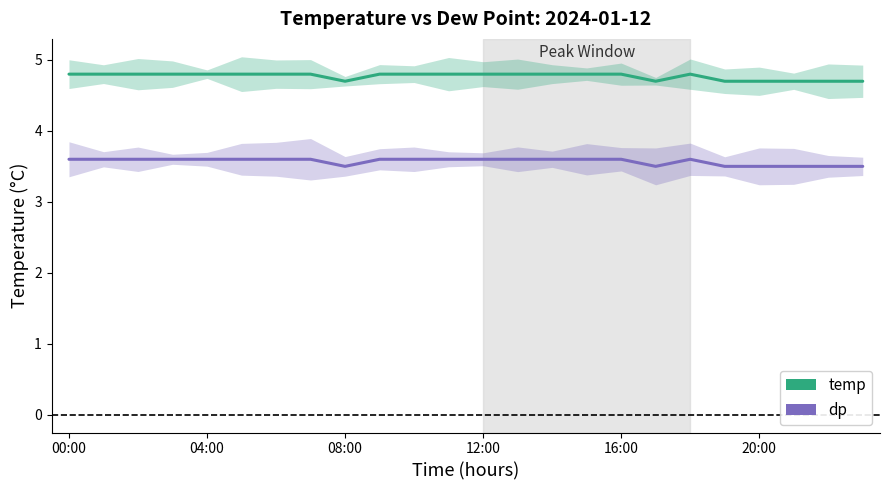

True or false: dp and temp intersect in this chart.

False